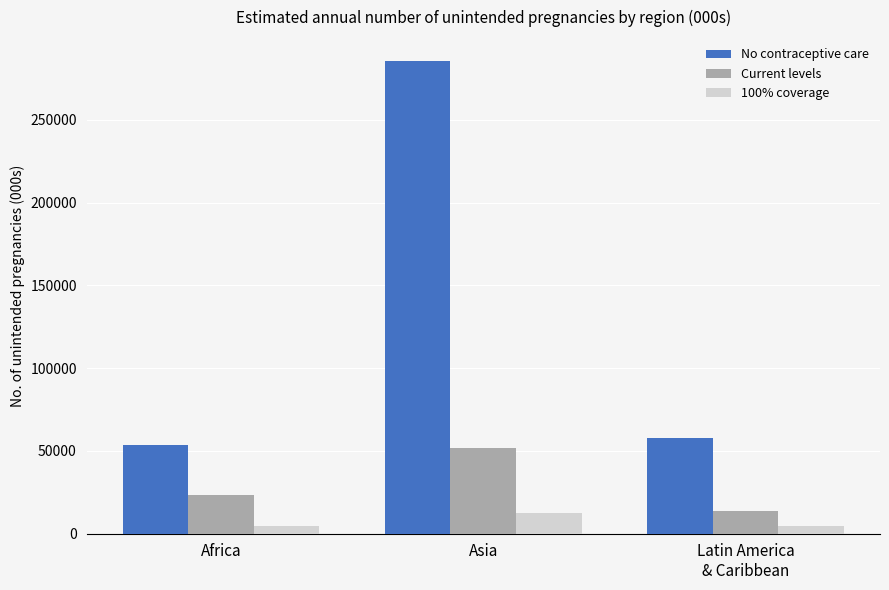

What is the difference between the maximum and second lowest values in the No contraceptive care series?

227957.2